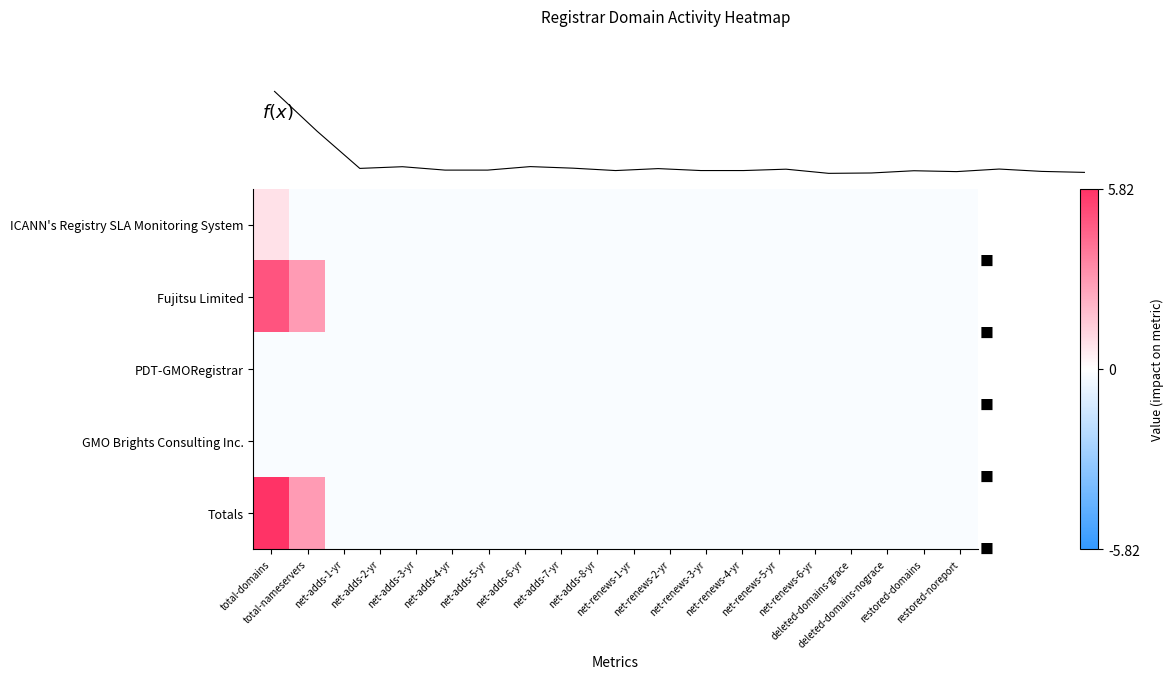

Reading left to right, what are all the values shown in this chart?

ICANN's Registry SLA Monitoring System: total-domains=0.8	total-nameservers=-0.2	net-adds-1-yr=-0.2	net-adds-2-yr=-0.2	net-adds-3-yr=-0.2	net-adds-4-yr=-0.2	net-adds-5-yr=-0.2	net-adds-6-yr=-0.2	net-adds-7-yr=-0.2	net-adds-8-yr=-0.2	net-renews-1-yr=-0.2	net-renews-2-yr=-0.2	net-renews-3-yr=-0.2	net-renews-4-yr=-0.2	net-renews-5-yr=-0.2	net-renews-6-yr=-0.2	deleted-domains-grace=-0.2	deleted-domains-nograce=-0.2	restored-domains=-0.2	restored-noreport=-0.2
Fujitsu Limited: total-domains=4.8	total-nameservers=2.8	net-adds-1-yr=-0.2	net-adds-2-yr=-0.2	net-adds-3-yr=-0.2	net-adds-4-yr=-0.2	net-adds-5-yr=-0.2	net-adds-6-yr=-0.2	net-adds-7-yr=-0.2	net-adds-8-yr=-0.2	net-renews-1-yr=-0.2	net-renews-2-yr=-0.2	net-renews-3-yr=-0.2	net-renews-4-yr=-0.2	net-renews-5-yr=-0.2	net-renews-6-yr=-0.2	deleted-domains-grace=-0.2	deleted-domains-nograce=-0.2	restored-domains=-0.2	restored-noreport=-0.2
PDT-GMORegistrar: total-domains=-0.2	total-nameservers=-0.2	net-adds-1-yr=-0.2	net-adds-2-yr=-0.2	net-adds-3-yr=-0.2	net-adds-4-yr=-0.2	net-adds-5-yr=-0.2	net-adds-6-yr=-0.2	net-adds-7-yr=-0.2	net-adds-8-yr=-0.2	net-renews-1-yr=-0.2	net-renews-2-yr=-0.2	net-renews-3-yr=-0.2	net-renews-4-yr=-0.2	net-renews-5-yr=-0.2	net-renews-6-yr=-0.2	deleted-domains-grace=-0.2	deleted-domains-nograce=-0.2	restored-domains=-0.2	restored-noreport=-0.2
GMO Brights Consulting Inc.: total-domains=-0.2	total-nameservers=-0.2	net-adds-1-yr=-0.2	net-adds-2-yr=-0.2	net-adds-3-yr=-0.2	net-adds-4-yr=-0.2	net-adds-5-yr=-0.2	net-adds-6-yr=-0.2	net-adds-7-yr=-0.2	net-adds-8-yr=-0.2	net-renews-1-yr=-0.2	net-renews-2-yr=-0.2	net-renews-3-yr=-0.2	net-renews-4-yr=-0.2	net-renews-5-yr=-0.2	net-renews-6-yr=-0.2	deleted-domains-grace=-0.2	deleted-domains-nograce=-0.2	restored-domains=-0.2	restored-noreport=-0.2
Totals: total-domains=5.8	total-nameservers=2.8	net-adds-1-yr=-0.2	net-adds-2-yr=-0.2	net-adds-3-yr=-0.2	net-adds-4-yr=-0.2	net-adds-5-yr=-0.2	net-adds-6-yr=-0.2	net-adds-7-yr=-0.2	net-adds-8-yr=-0.2	net-renews-1-yr=-0.2	net-renews-2-yr=-0.2	net-renews-3-yr=-0.2	net-renews-4-yr=-0.2	net-renews-5-yr=-0.2	net-renews-6-yr=-0.2	deleted-domains-grace=-0.2	deleted-domains-nograce=-0.2	restored-domains=-0.2	restored-noreport=-0.2